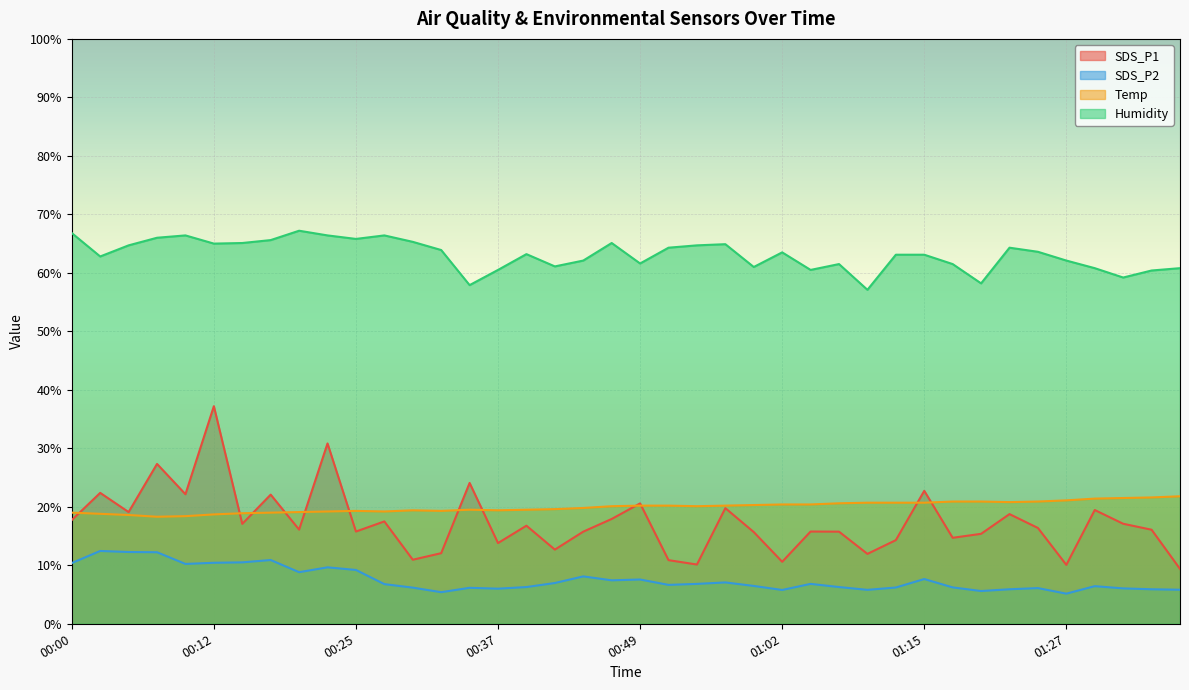

At which category does the chart reach its minimum across all series?

01:27